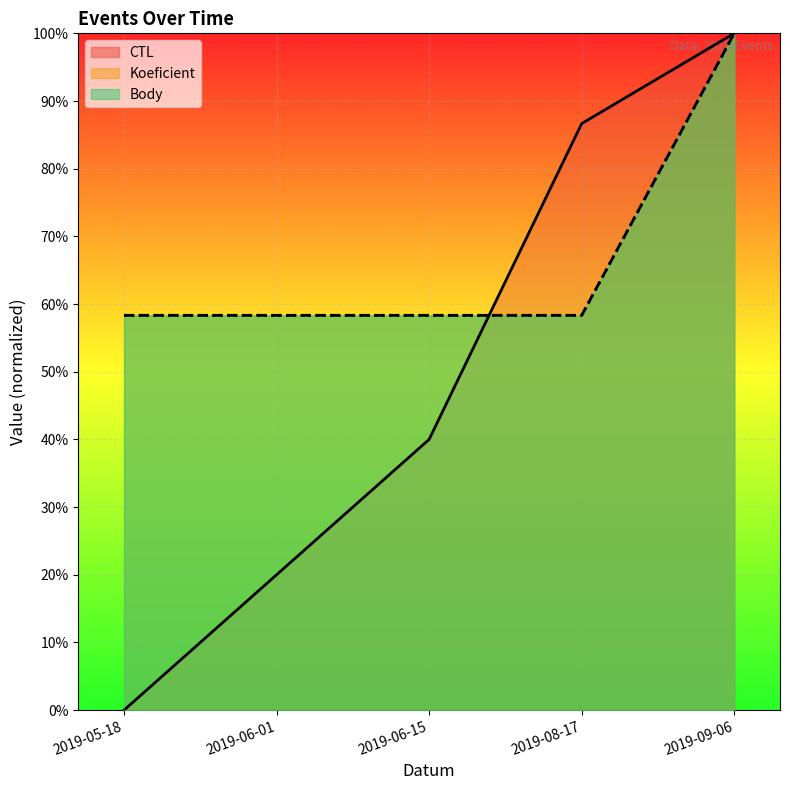

What is the value of the CTL point at the 5th from the left?

1.0